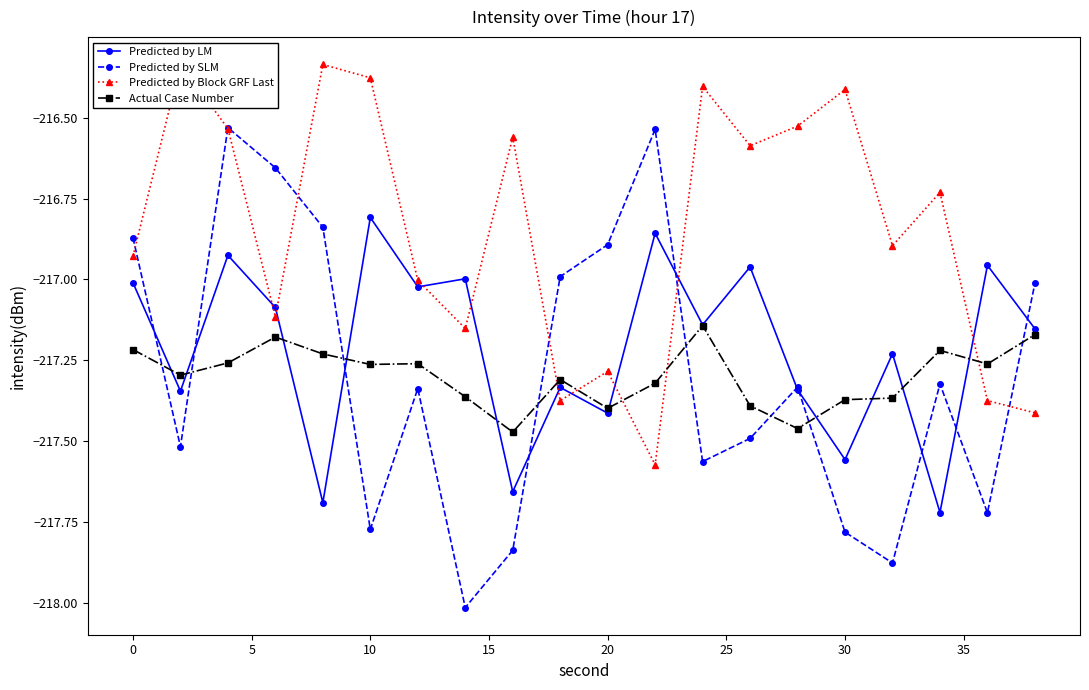

What is the difference between the maximum and minimum values in the Predicted by LM series?

0.9